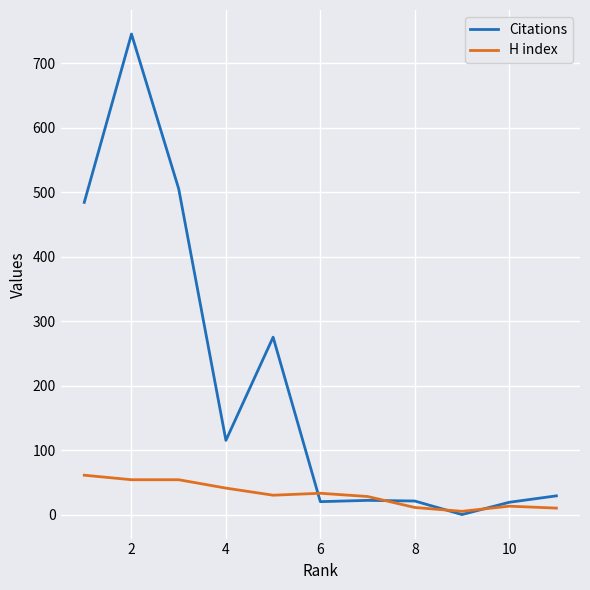

List the series in order of their peak value, lowest first.

H index, Citations